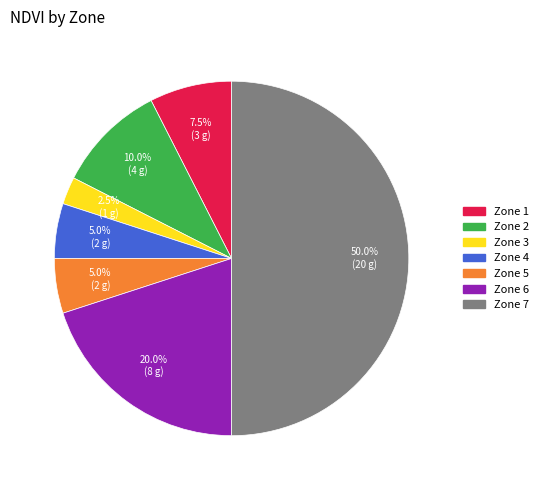

Which slice is the largest?

Zone 7